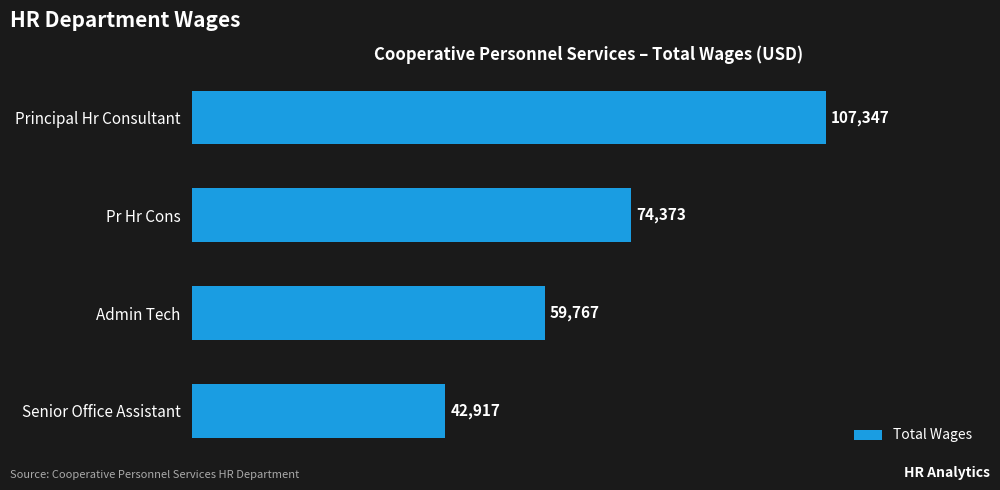

List the labels in order of value, largest first.

Principal Hr Consultant, Pr Hr Cons, Admin Tech, Senior Office Assistant